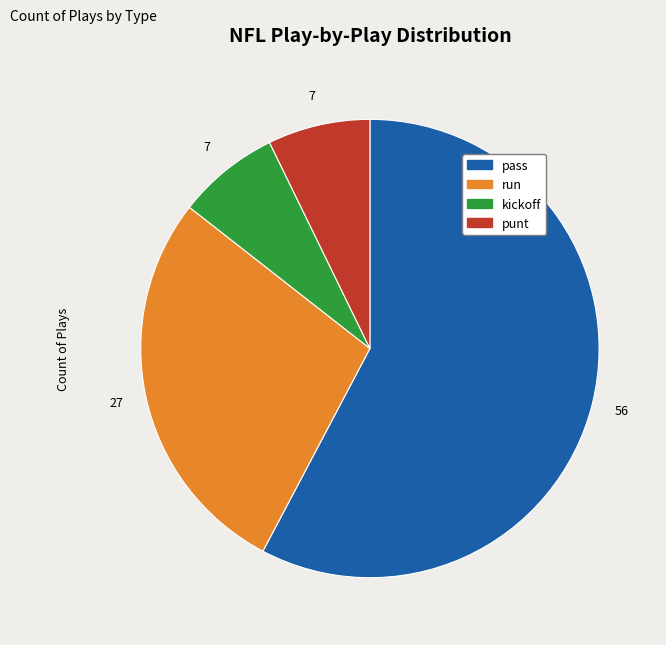

Is it true that kickoff is 13% of the pie?

False